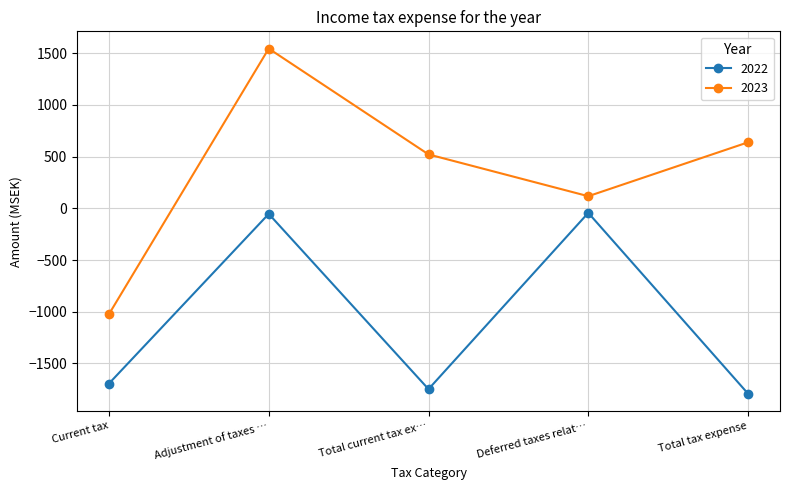

What is the label of the 3rd point from the left?

Total current tax ex…